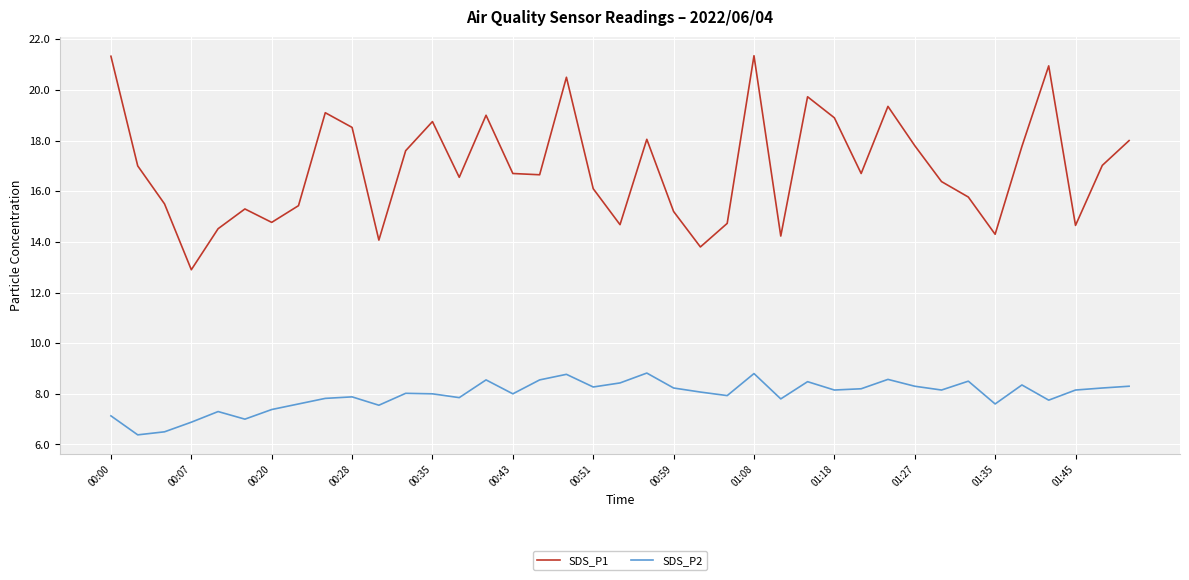

Rank the series by their maximum value, from lowest to highest.

SDS_P2, SDS_P1